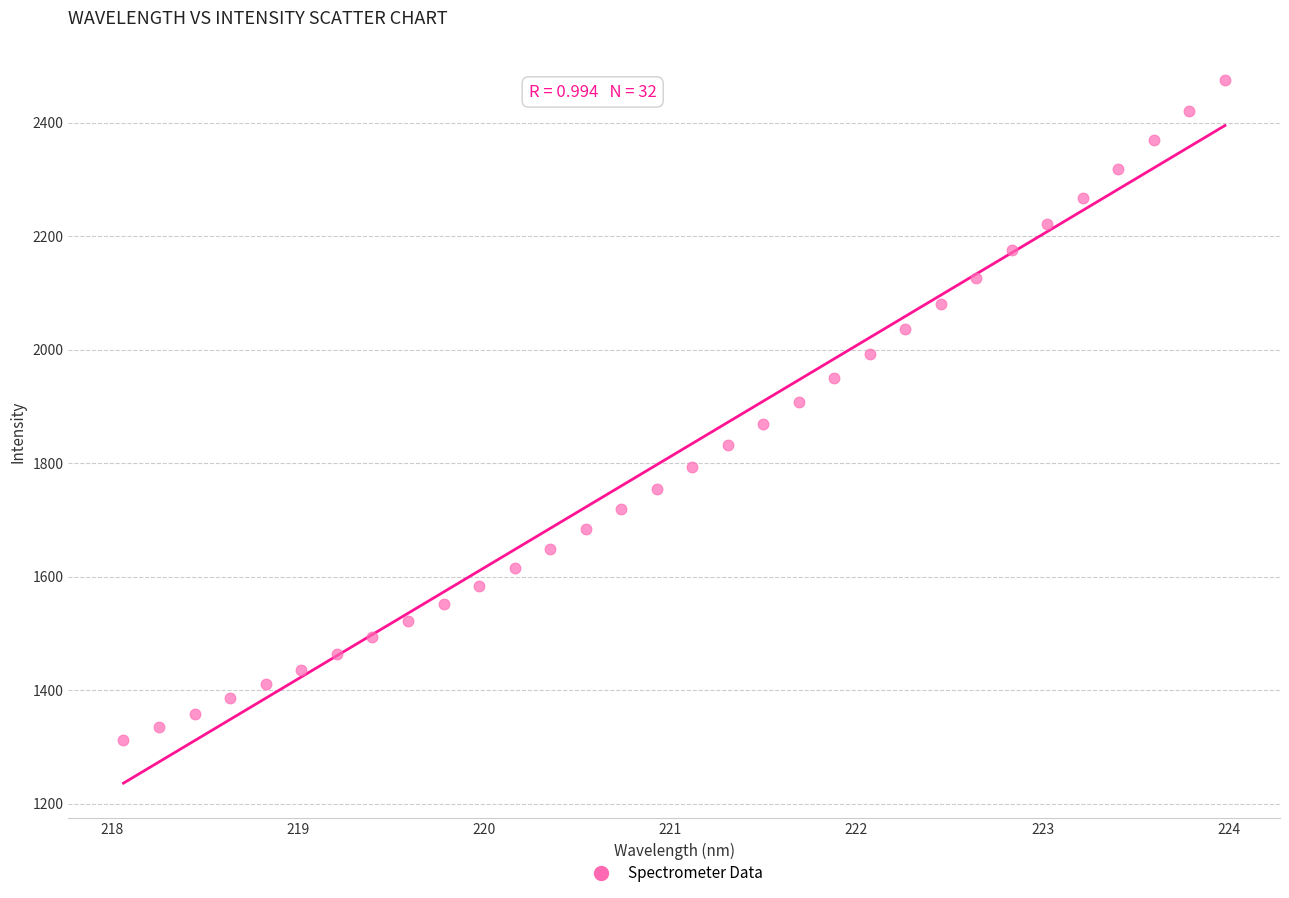

What is the range of Y values (max minus min)?

1162.8